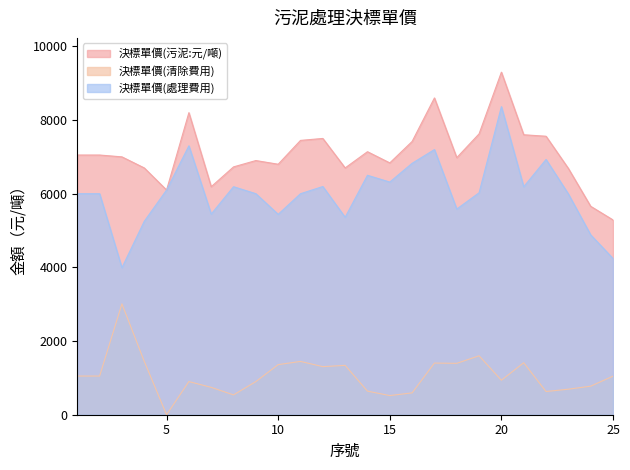

Which has a higher value, 24 or 25?

24